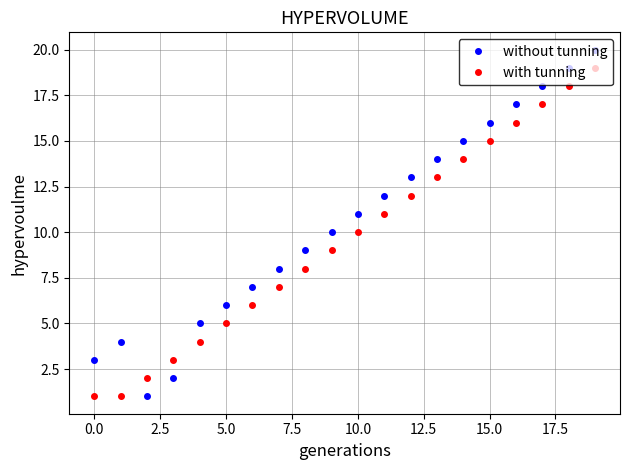

Which series has the largest range (max minus min)?

without tunning